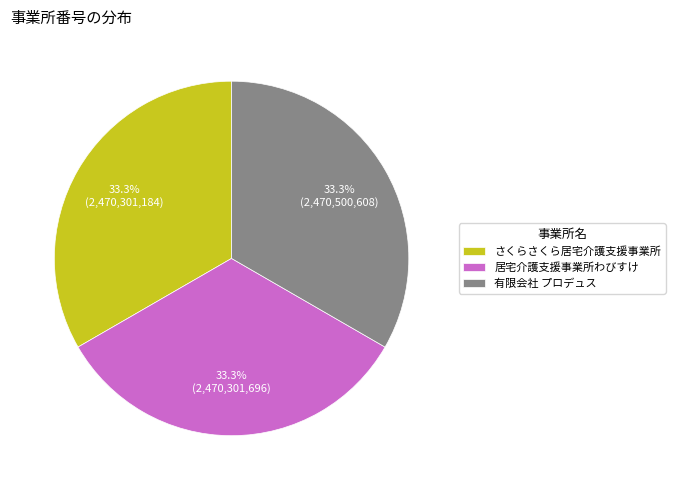

Does any single category account for the majority?

No